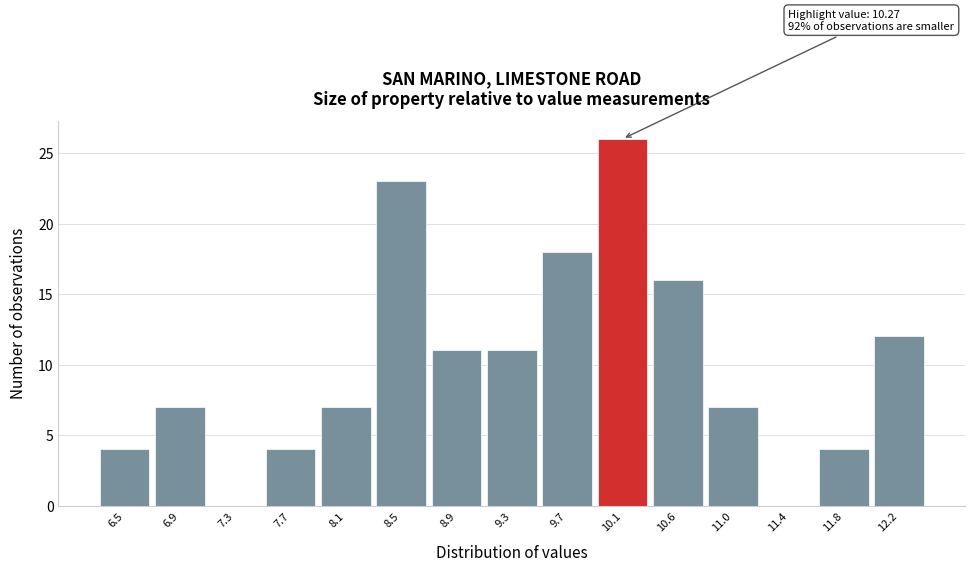

Reading right to left, transcribe all the data shown in this chart.

12.2=12	11.8=4	11.4=0	11.0=7	10.6=16	10.1=26	9.7=18	9.3=11	8.9=11	8.5=23	8.1=7	7.7=4	7.3=0	6.9=7	6.5=4